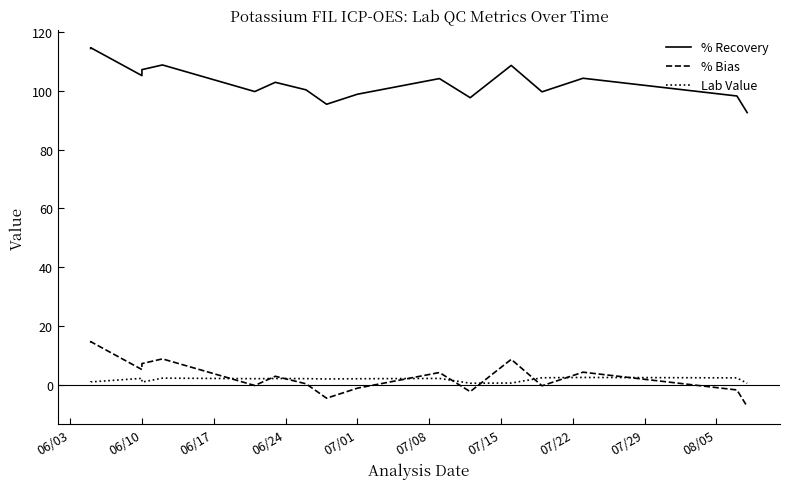

Rank the series by their maximum value, from lowest to highest.

Lab Value, % Bias, % Recovery